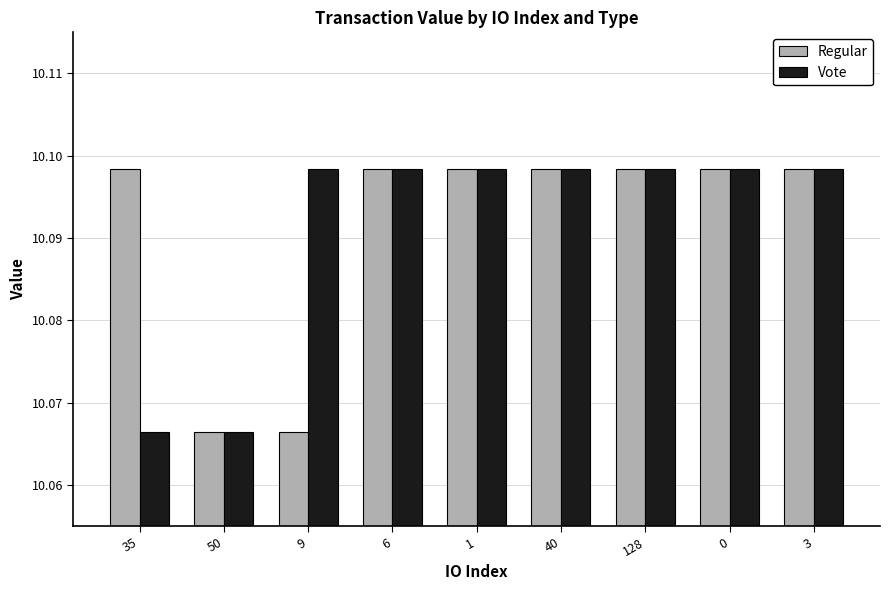

What is the total value across all series at 1?

20.2